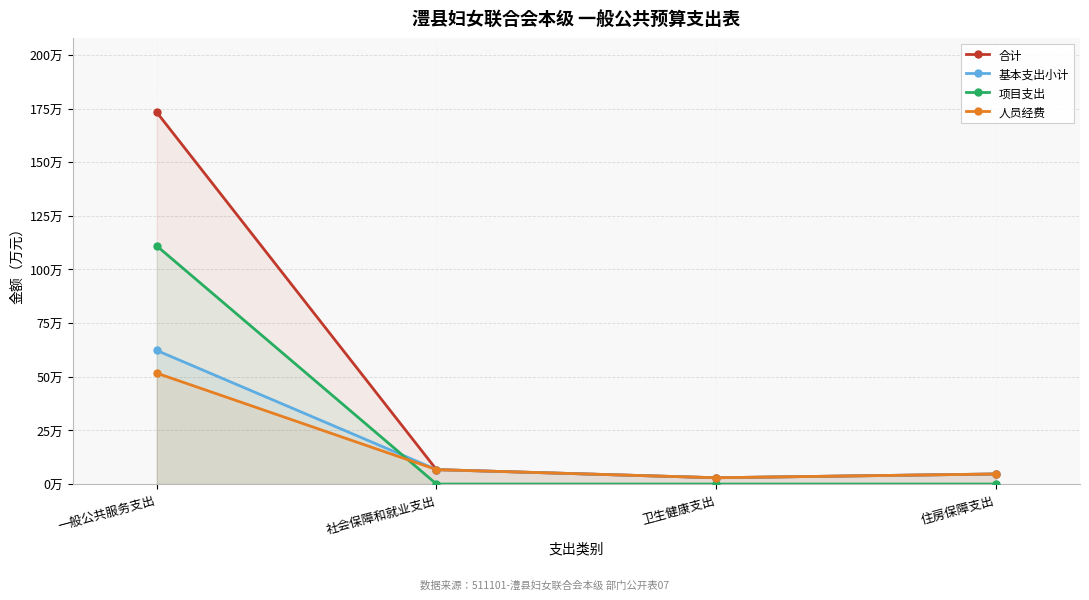

Reading right to left, extract all data points from this chart.

合计: 住房保障支出=4.7	卫生健康支出=2.9	社会保障和就业支出=6.7	一般公共服务支出=173.3
基本支出小计: 住房保障支出=4.7	卫生健康支出=2.9	社会保障和就业支出=6.7	一般公共服务支出=62.3
项目支出: 住房保障支出=0.0	卫生健康支出=0.0	社会保障和就业支出=0.0	一般公共服务支出=111.0
人员经费: 住房保障支出=4.7	卫生健康支出=2.9	社会保障和就业支出=6.7	一般公共服务支出=51.7